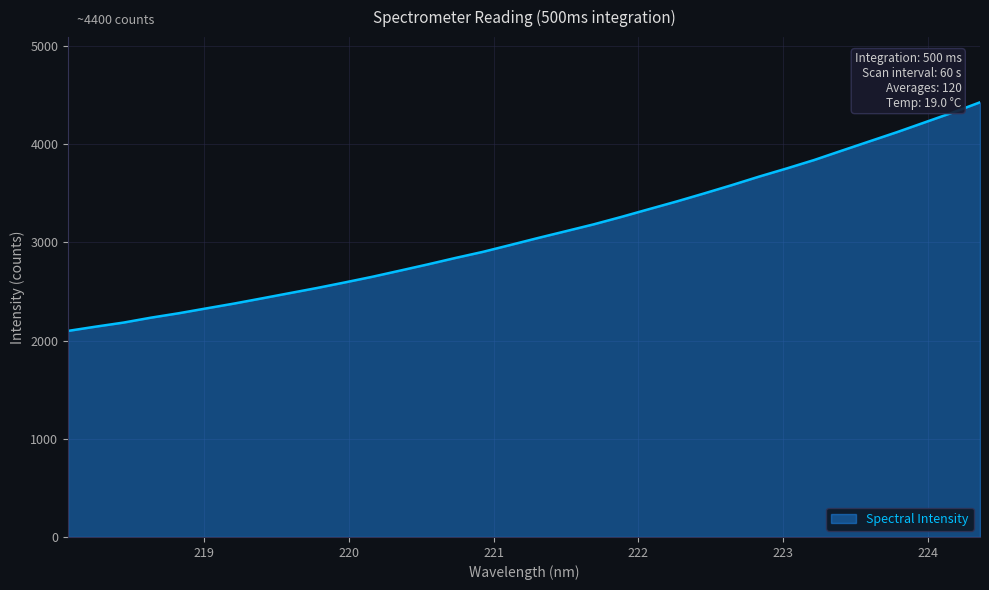

What is the maximum value shown in the chart?

4427.8